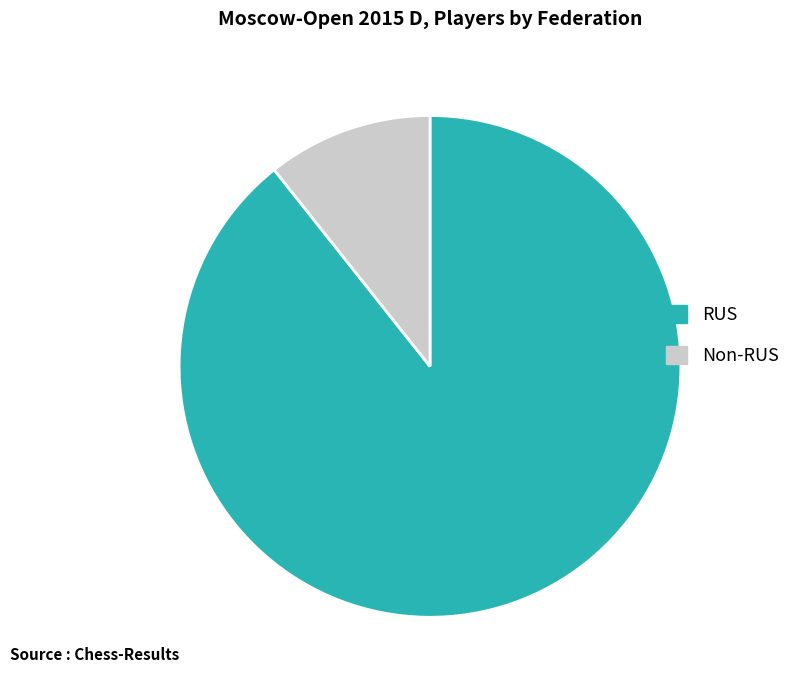

Is there a majority slice in this chart?

Yes